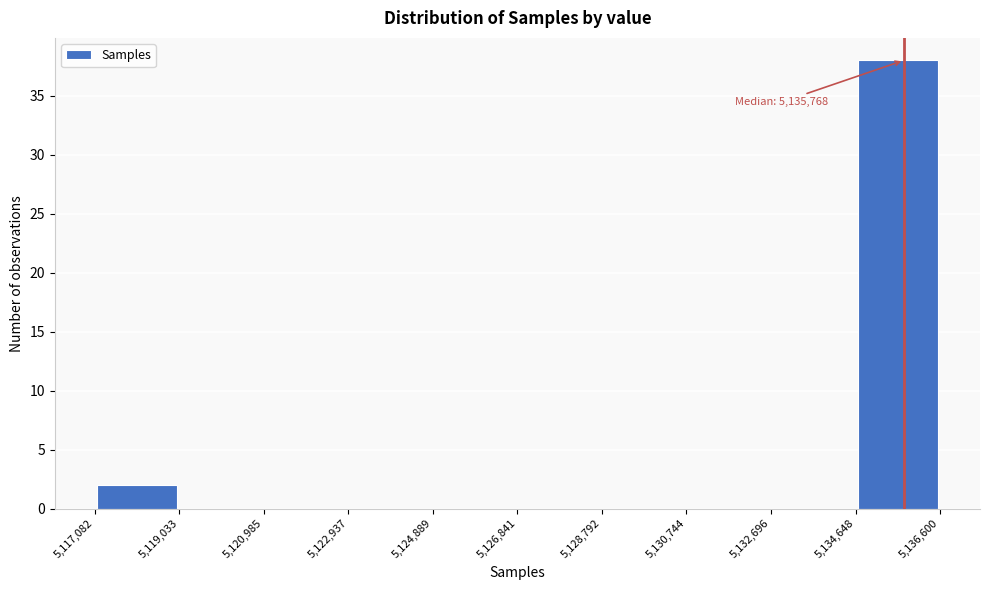

Over which range of the x-axis is the bar tallest?

5,134,648 to 5,136,600